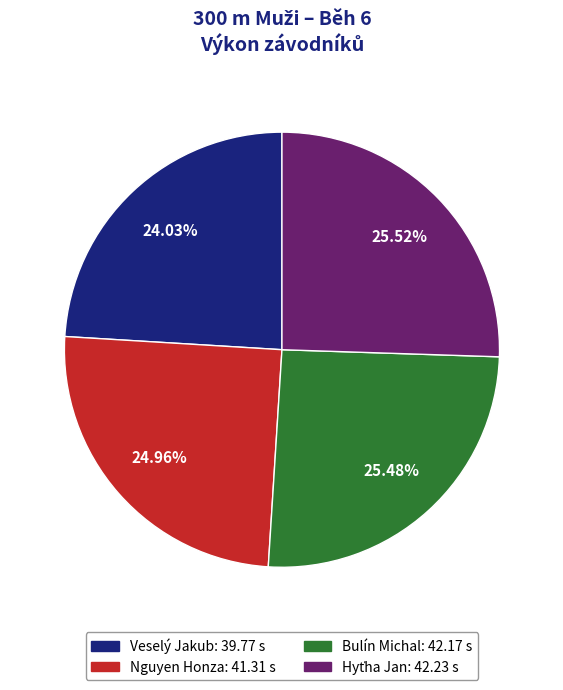

Is it true that Nguyen Honza is 37% of the pie?

False